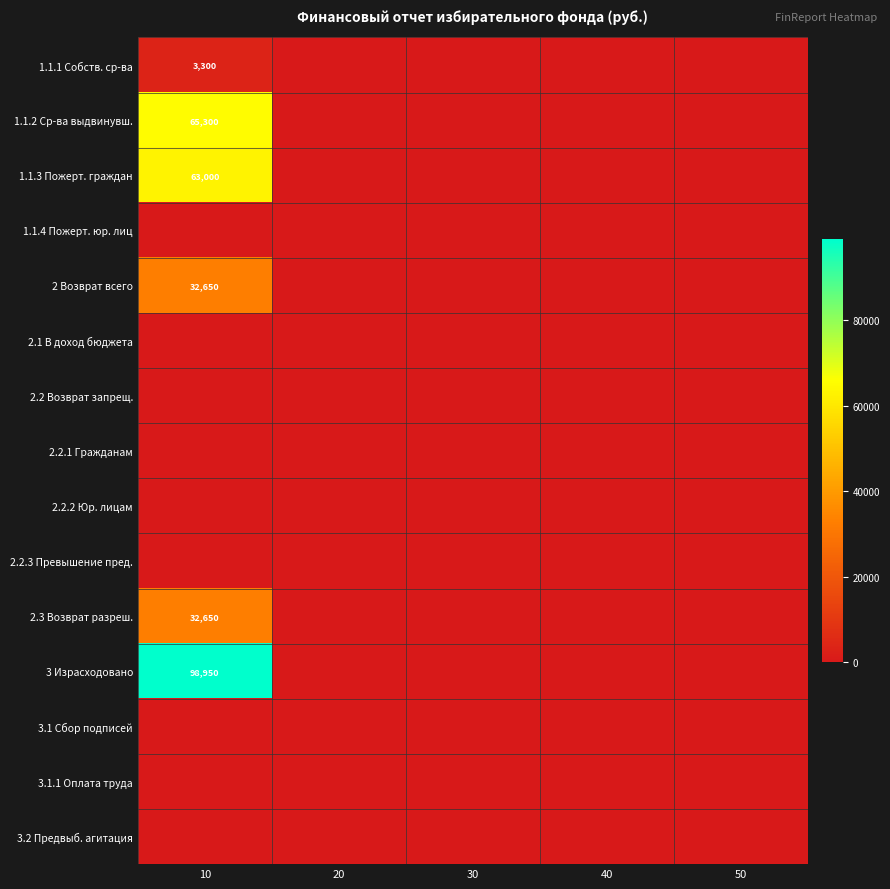

At which category is the sum across all series the highest?

10